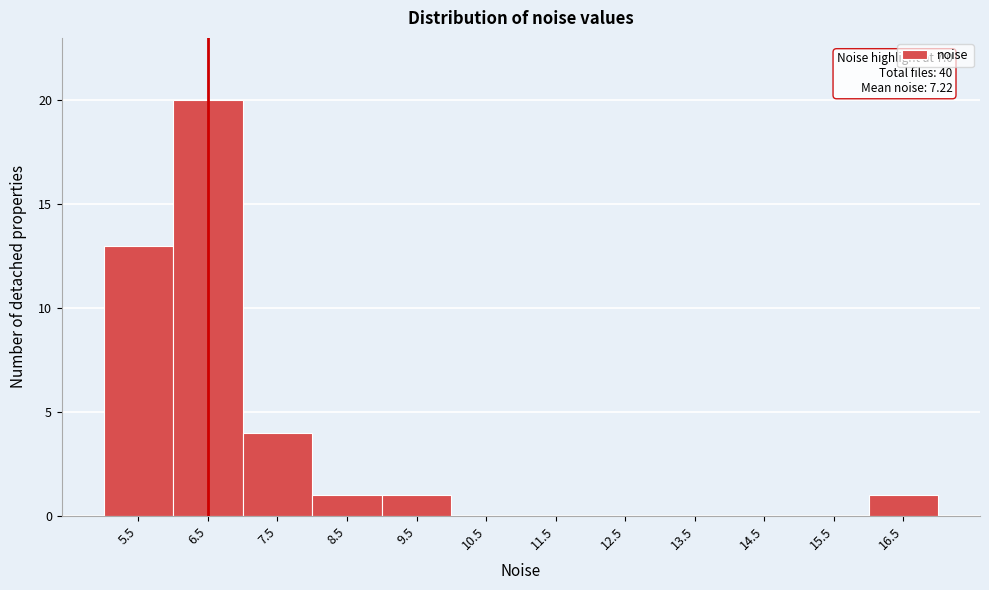

Reading left to right, extract all data points from this chart.

5.5=13	6.5=20	7.5=4	8.5=1	9.5=1	10.5=0	11.5=0	12.5=0	13.5=0	14.5=0	15.5=0	16.5=1